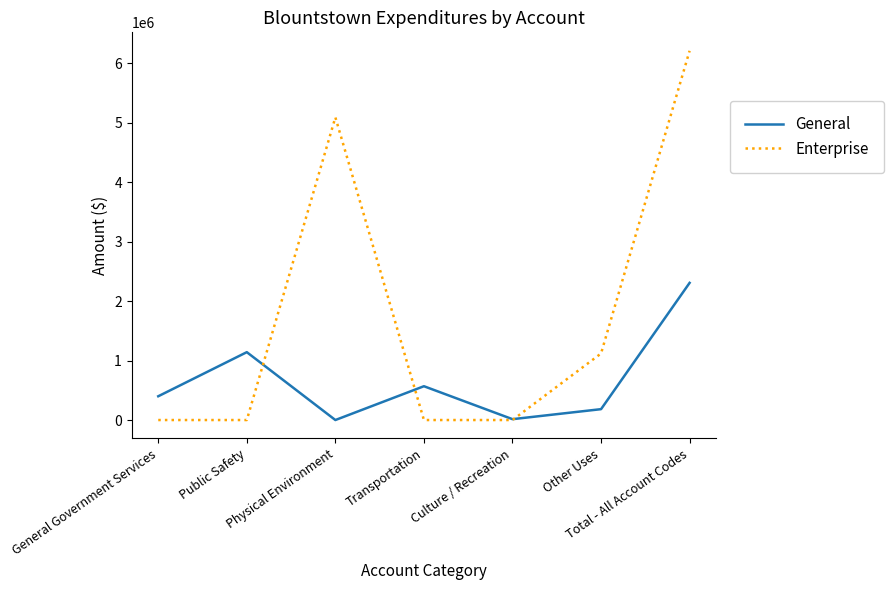

Which series has the largest total across all categories?

Enterprise